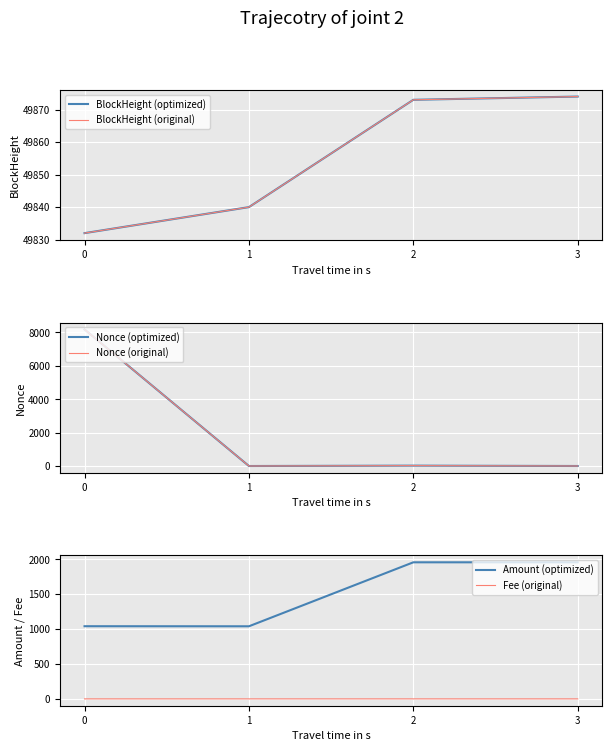

True or false: BlockHeight (optimized) has more than 0 interior local peaks.

False